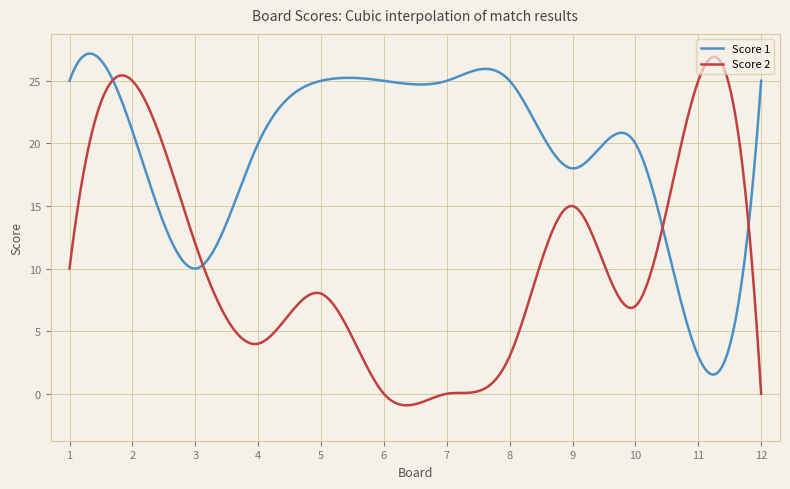

Rank the series by their average value, from highest to lowest.

Score 1, Score 2